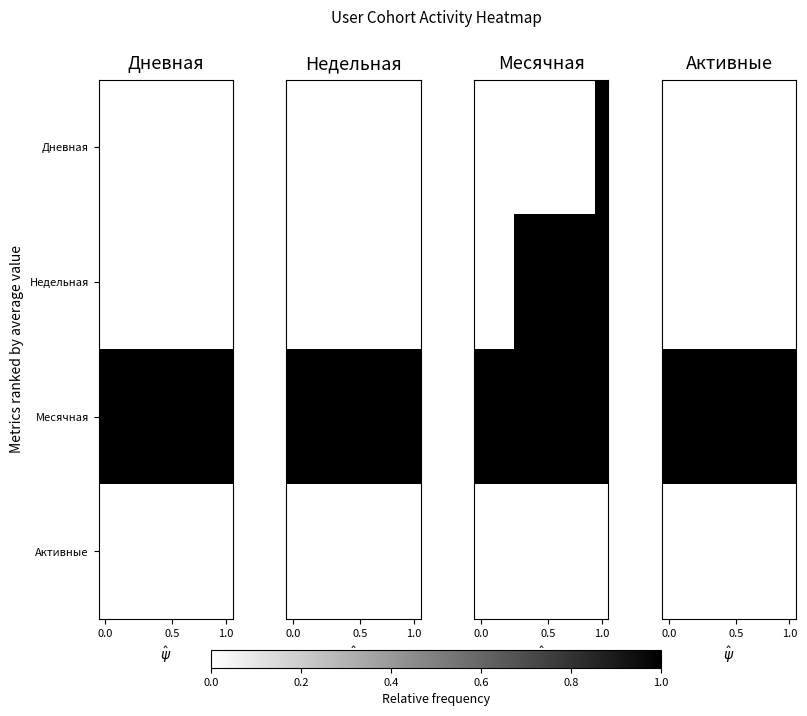

Which series has the widest spread of values?

Дневная